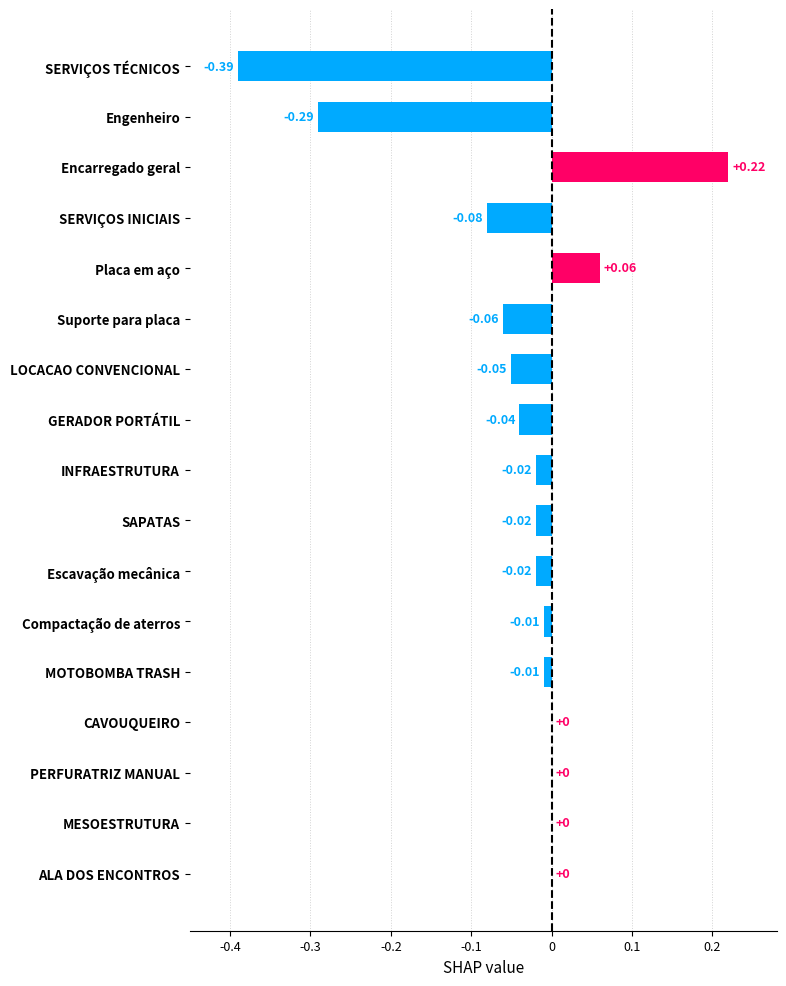

Which has a higher value, GERADOR PORTÁTIL or MESOESTRUTURA?

MESOESTRUTURA